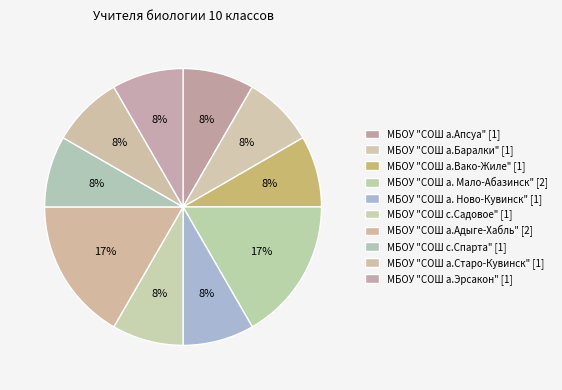

What percentage is NOT represented by МБОУ "СОШ с.Садовое"?

91.7%